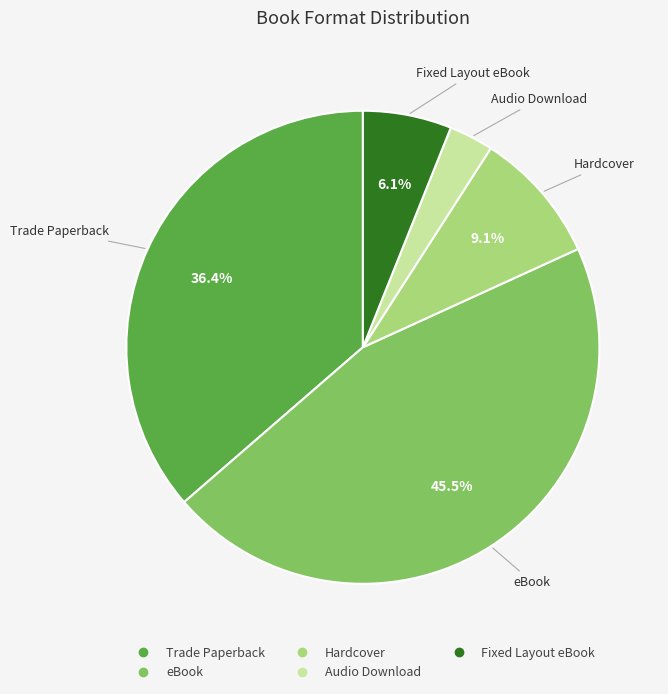

Count the number of slices in the pie.

5